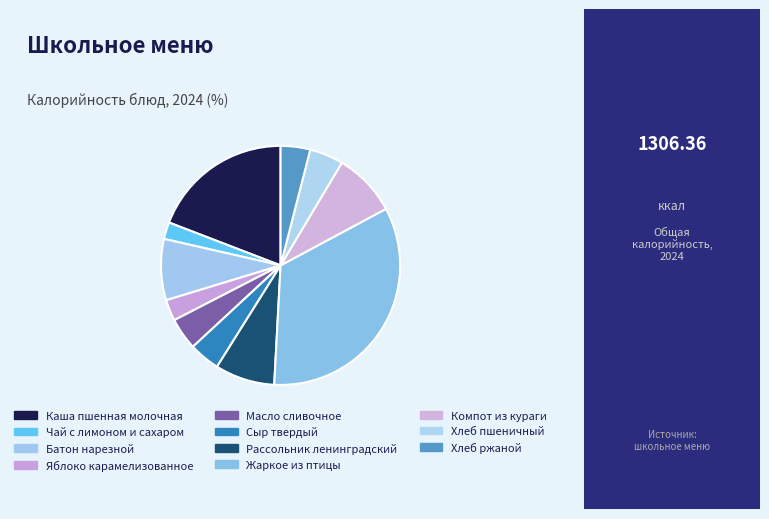

How many slices are in this pie chart?

11